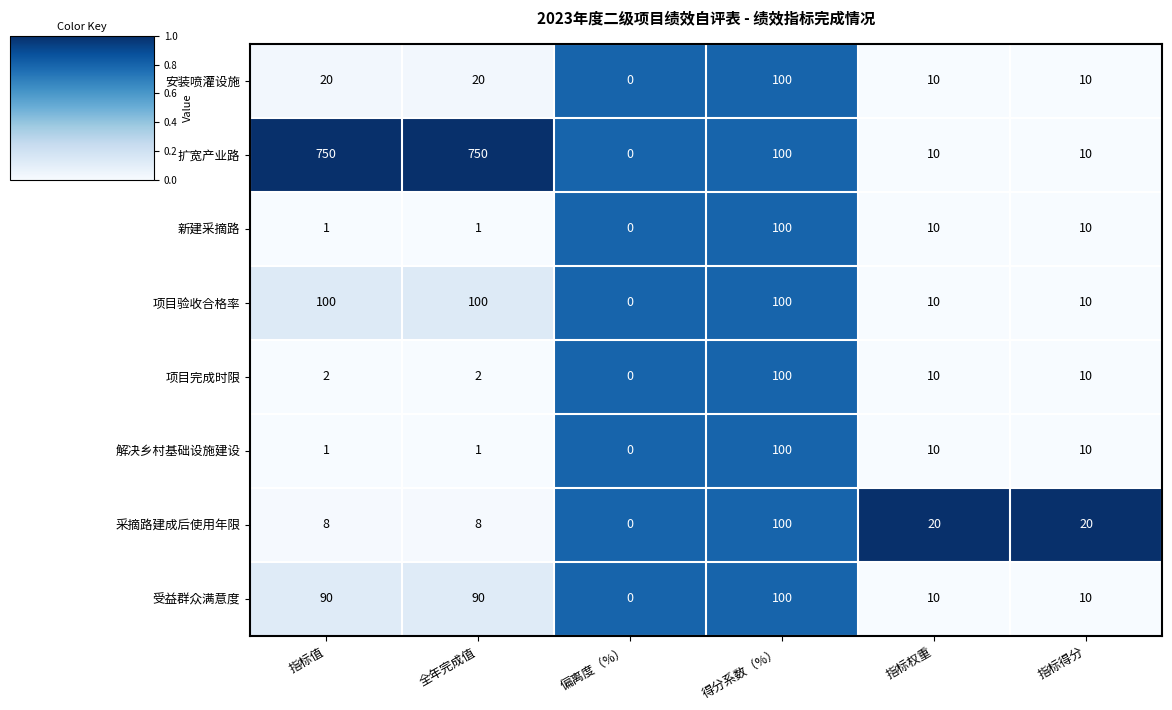

What value does the 采摘路建成后使用年限 series have at 指标值?

8